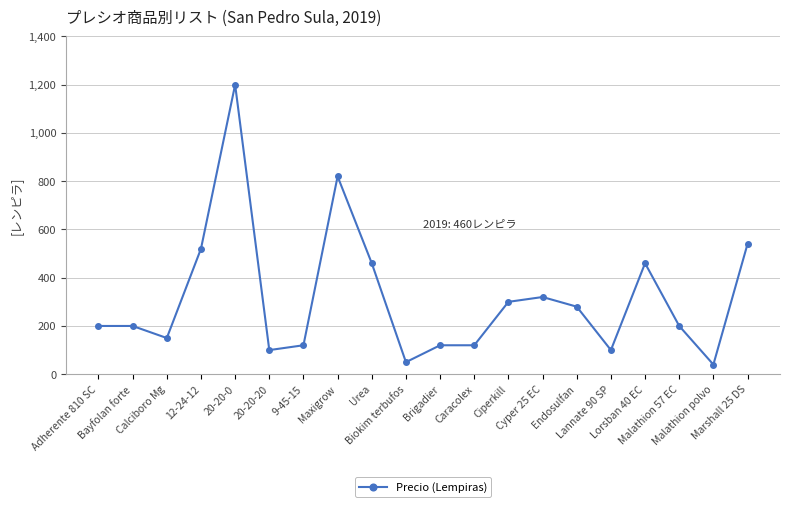

Does the chart have visible grid lines?

Yes